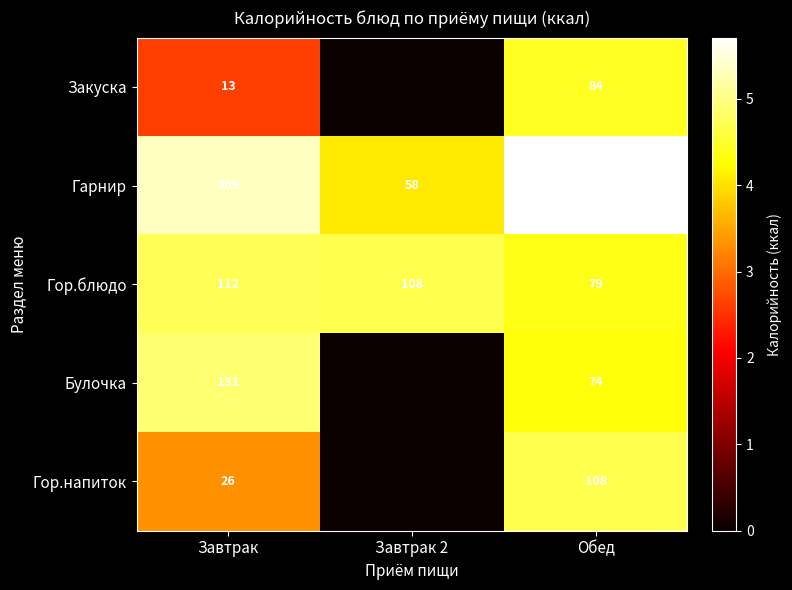

Read the Гор.блюдо value at Завтрак, to the nearest 10.

110